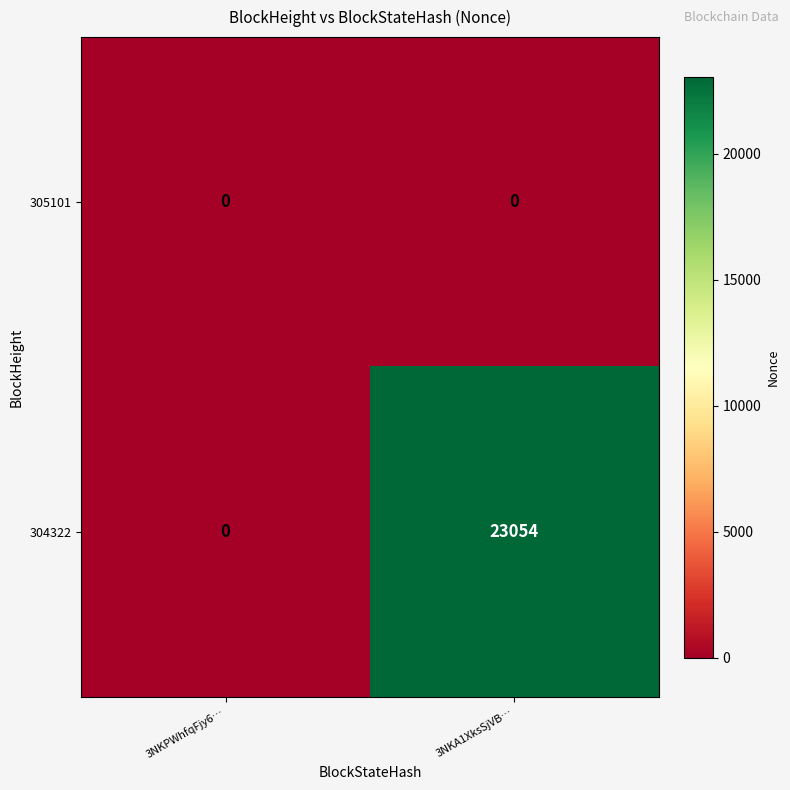

At which category does the chart reach its peak across all series?

3NKA1XksSjVB…